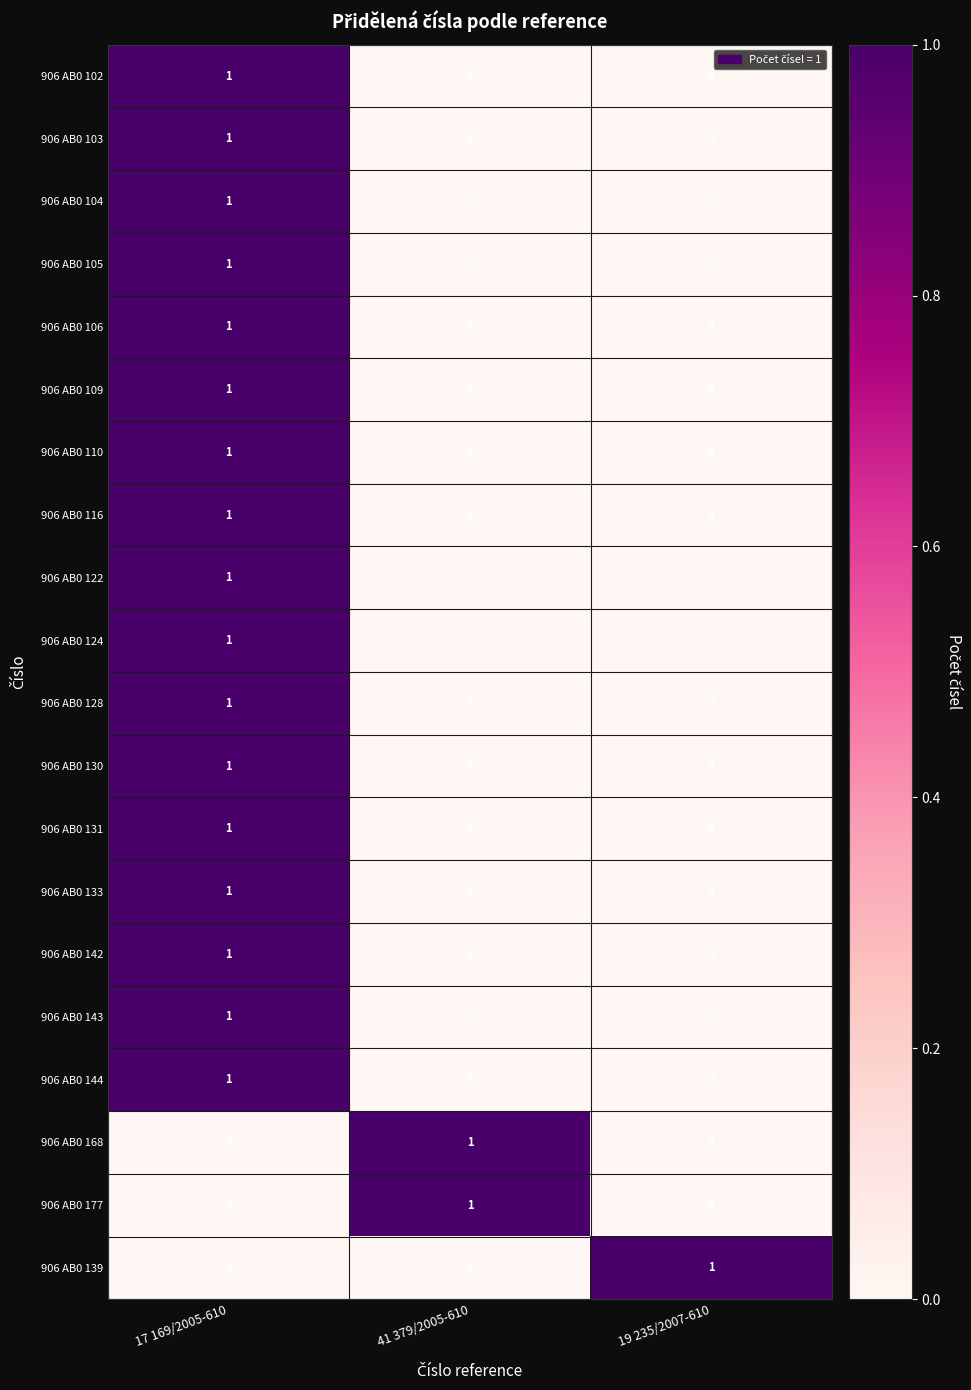

What is the total value across all series at 19 235/2007-610?

1